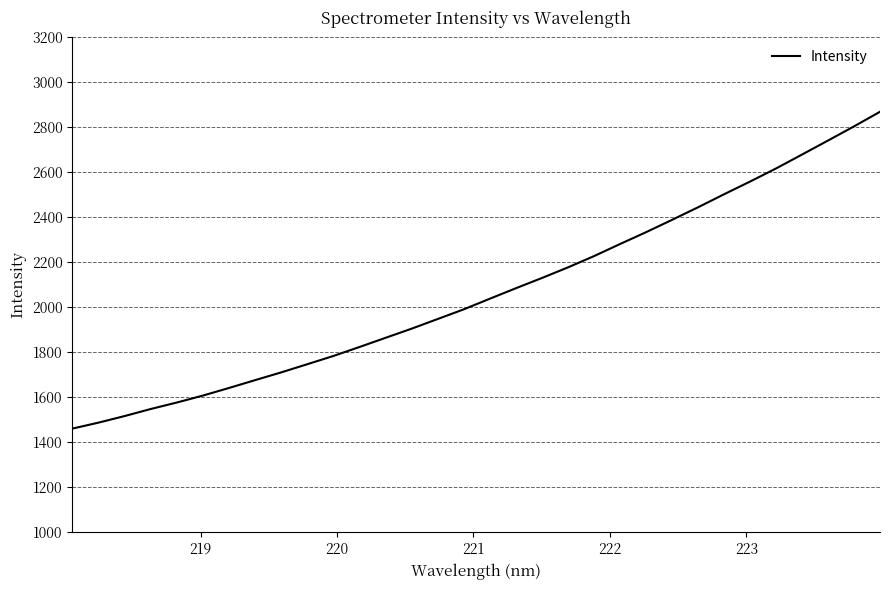

How many values are below 2038?

16